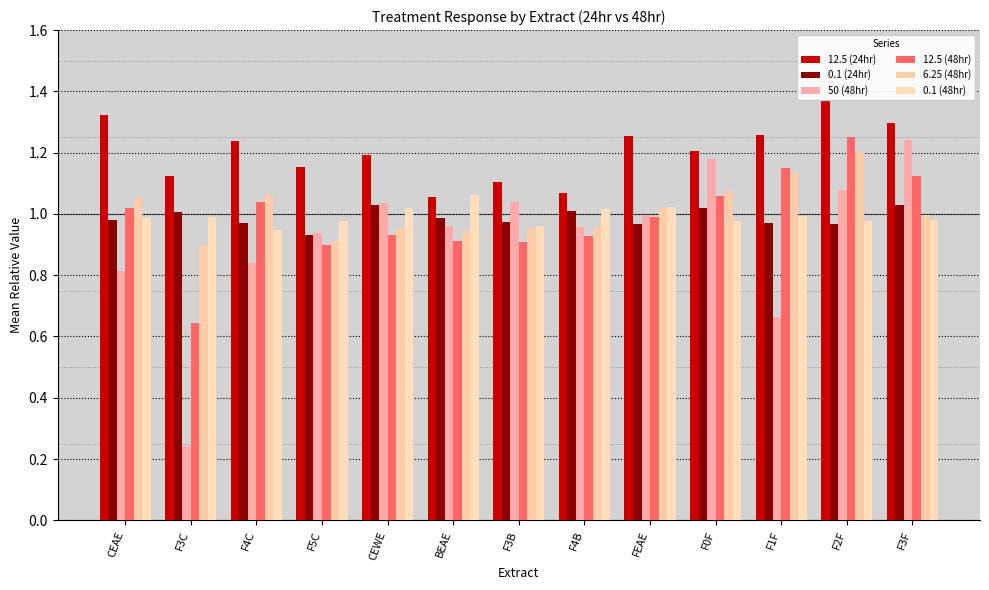

Which series has the widest spread of values?

50 (48hr)